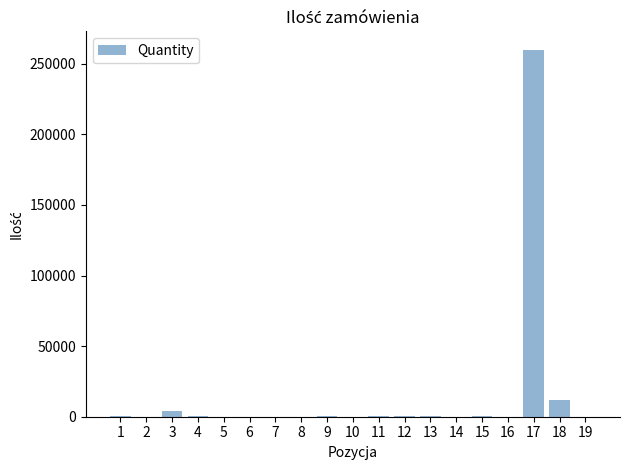

What is the maximum value shown in the chart?

260000